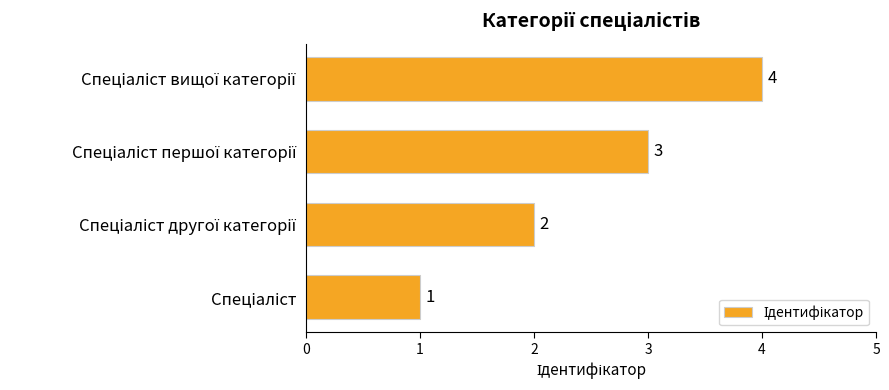

How many values are between 2 and 4?

3